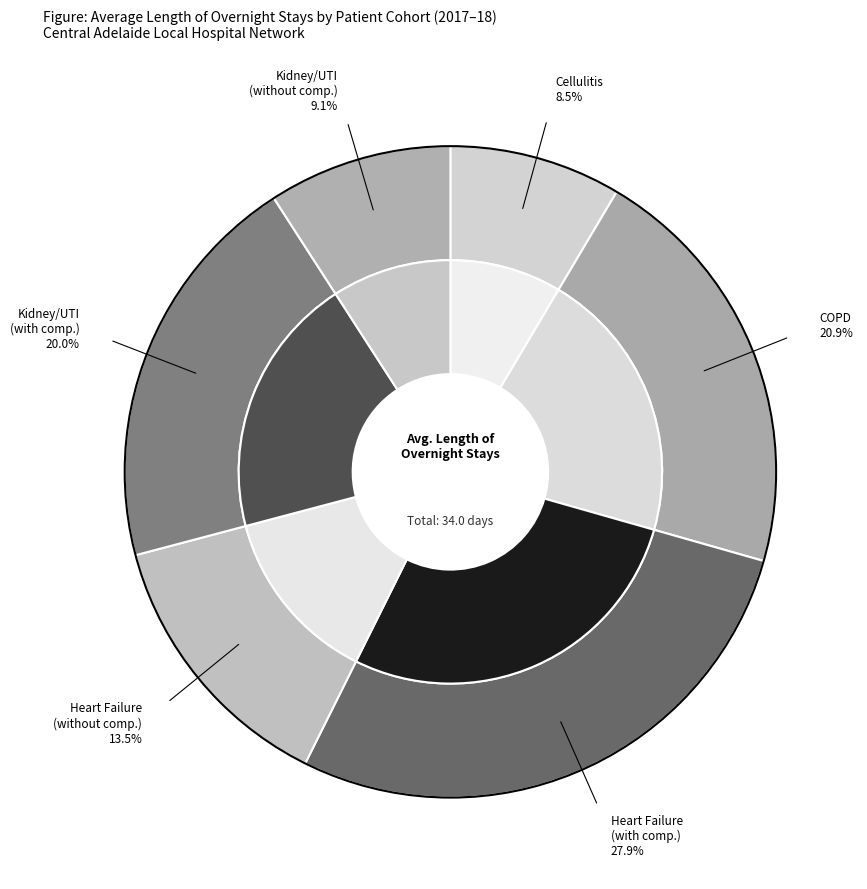

Is there any slice that represents more than half of the pie?

No